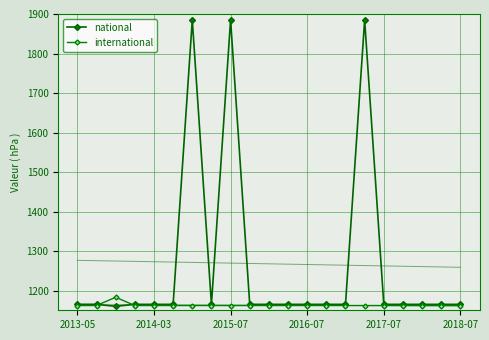

How many values in the national series exceed 1165?

3